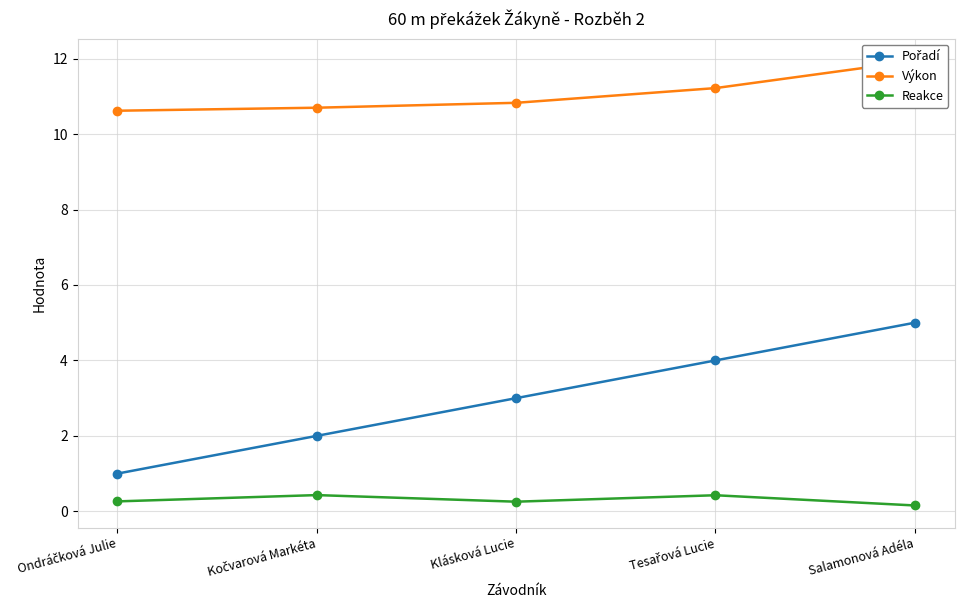

Which series has the widest spread of values?

Pořadí